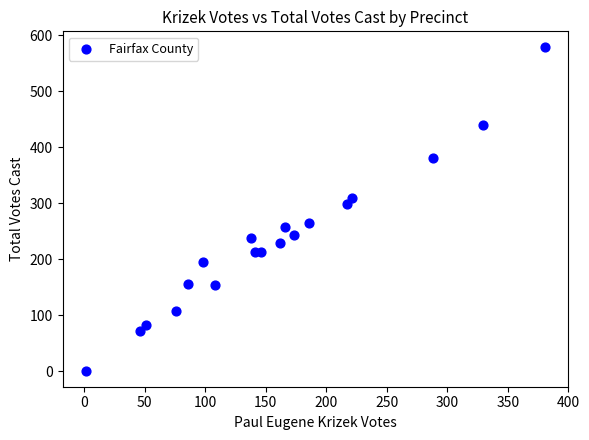

What Y value in the scatter plot is closest to 289?

298